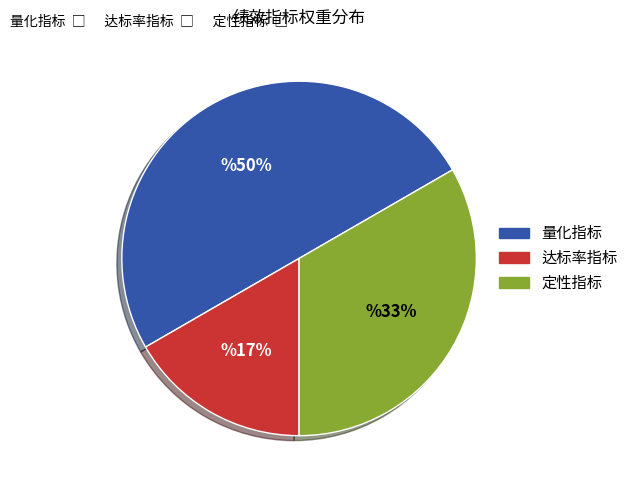

To the nearest percent, what is the average slice percentage?

33%